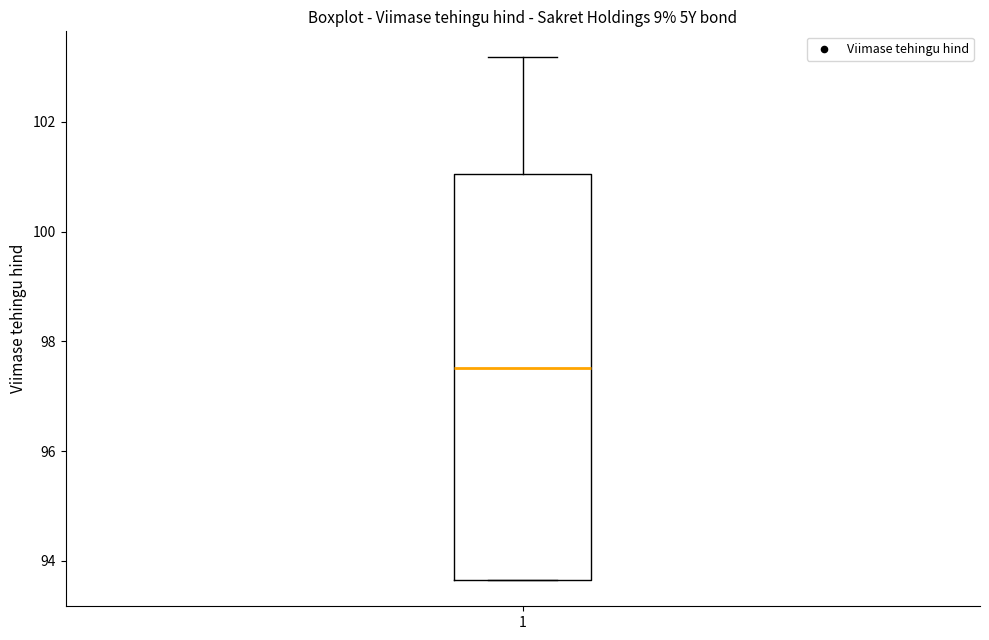

Read this box plot against the y-axis: the position of the median line, the range covered by the box, and the ends of both whiskers. The values are not printed on the chart, so give them approximately, as read against the axis.

median 97.6, box 93.6 to 101.0, whiskers 93.6 to 103.2